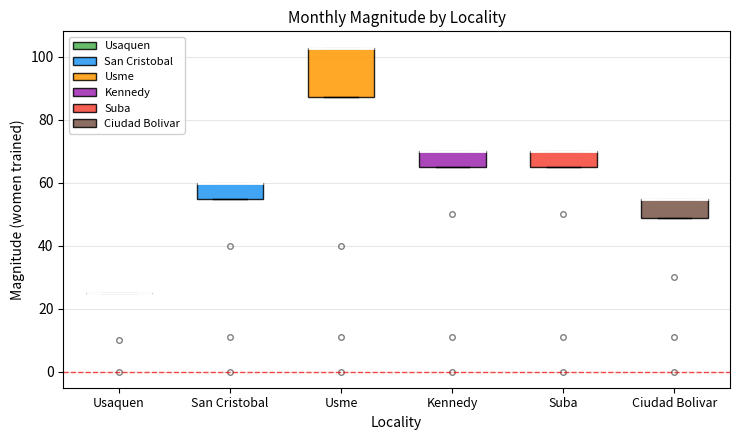

Comparing the boxes themselves (not the whiskers), which one is the tallest?

Usme